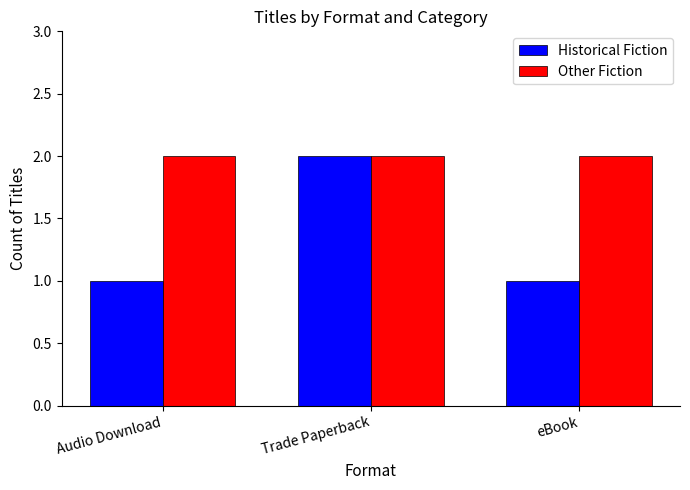

What is the difference between the maximum and minimum values in the Historical Fiction series?

1